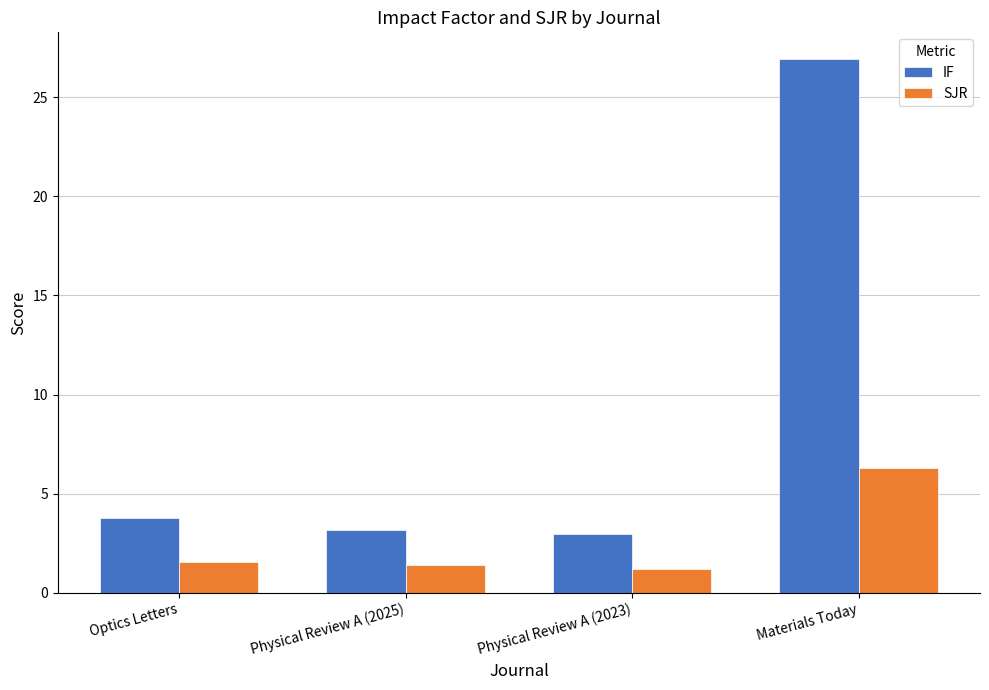

Between Physical Review A (2023) and Materials Today, which series saw the biggest shift?

IF